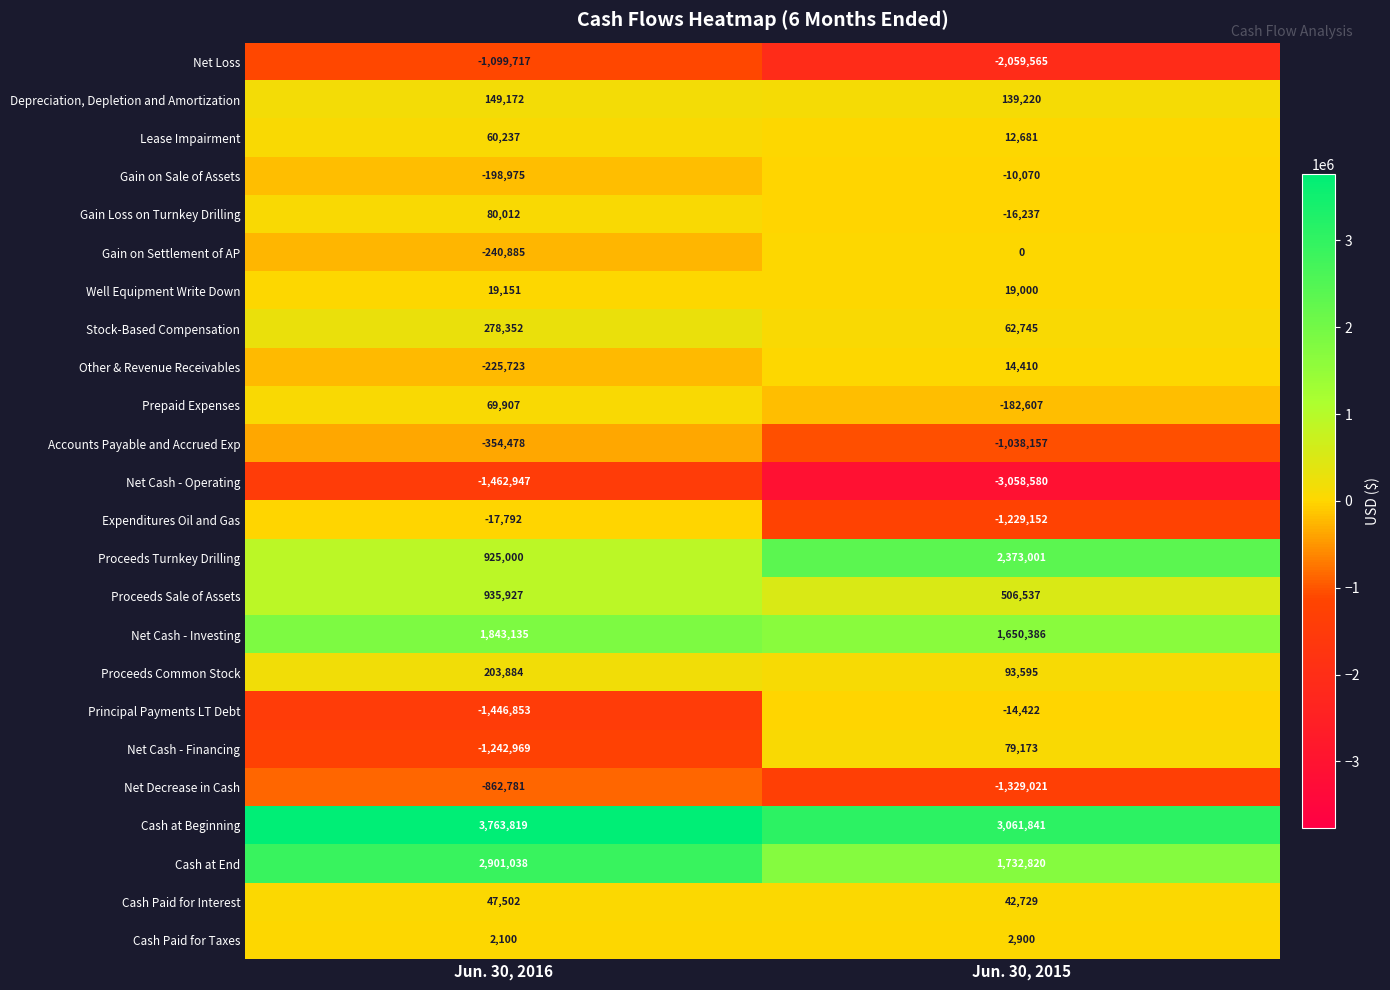

The Net Decrease in Cash series shows -862781 at Jun. 30, 2016. True or false?

True